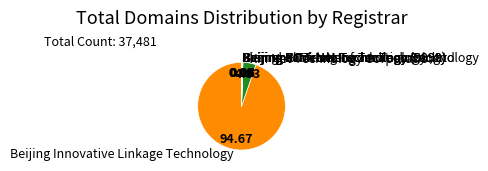

What is the ratio of the value at Beijing Innovative Linkage Technology to the value at Xin Net Technology Corporation?

19.6